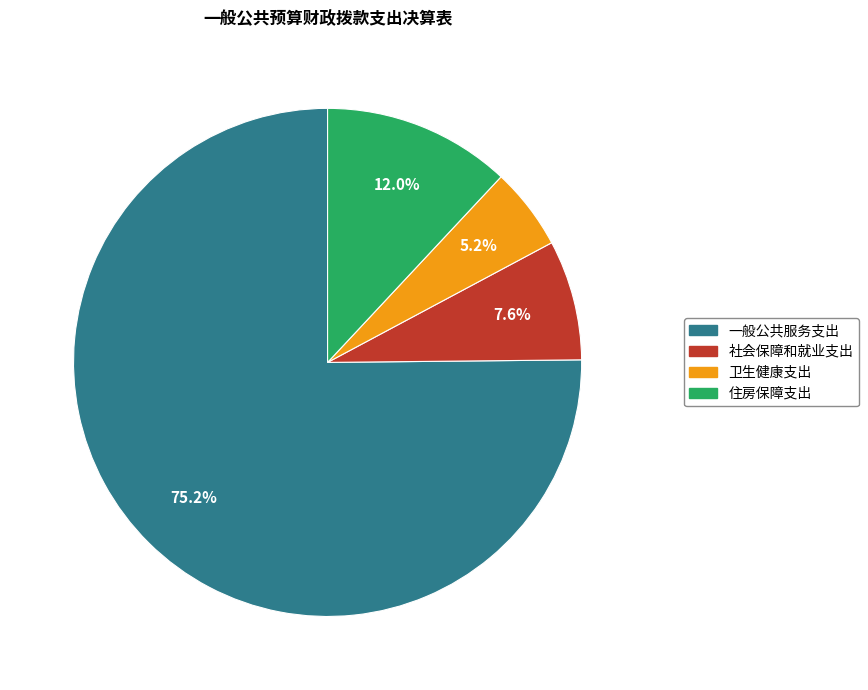

Which slice is the largest?

一般公共服务支出